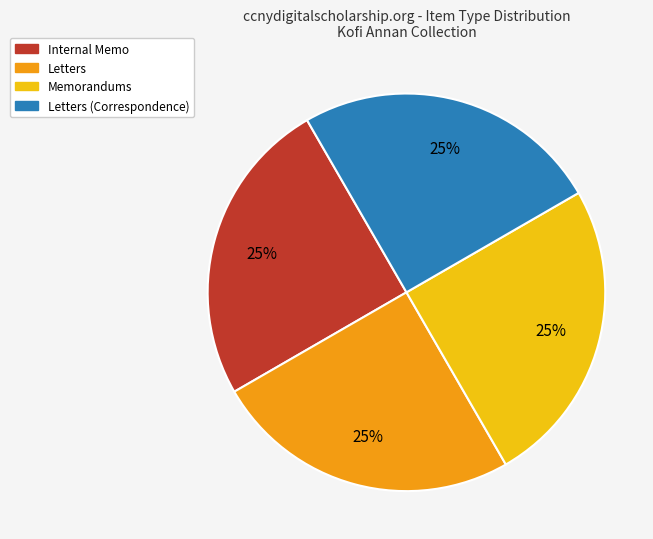

Is there any slice that represents more than half of the pie?

No